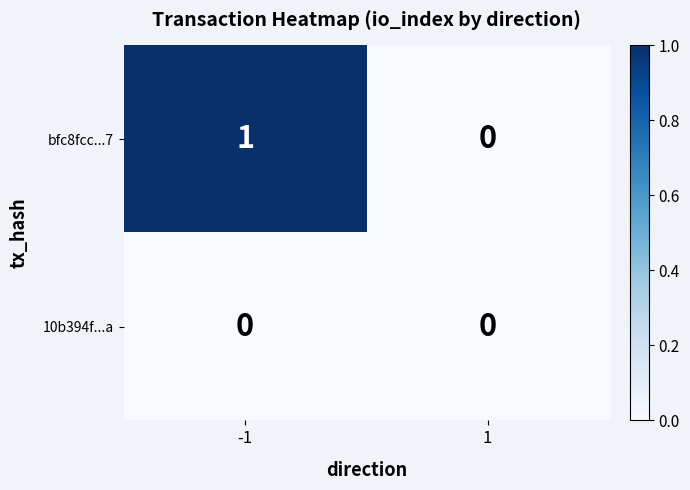

Is it true that bfc8fcc...7 equals 1 at -1?

True